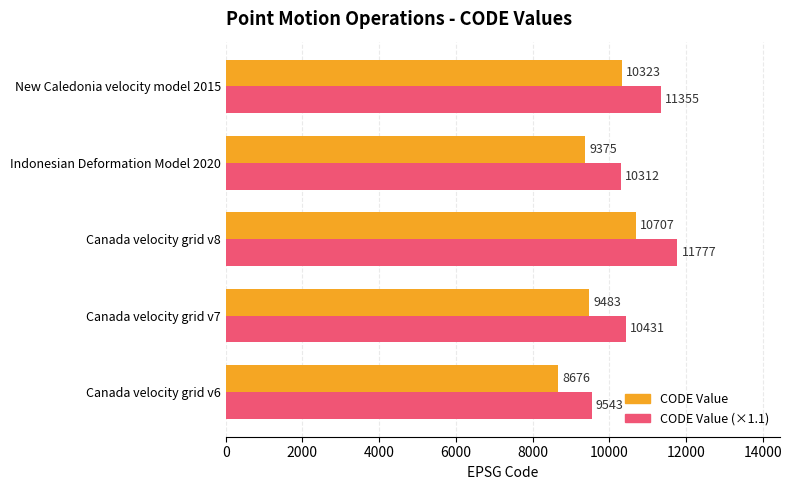

Which label corresponds to the smallest value in the chart?

Canada velocity grid v6